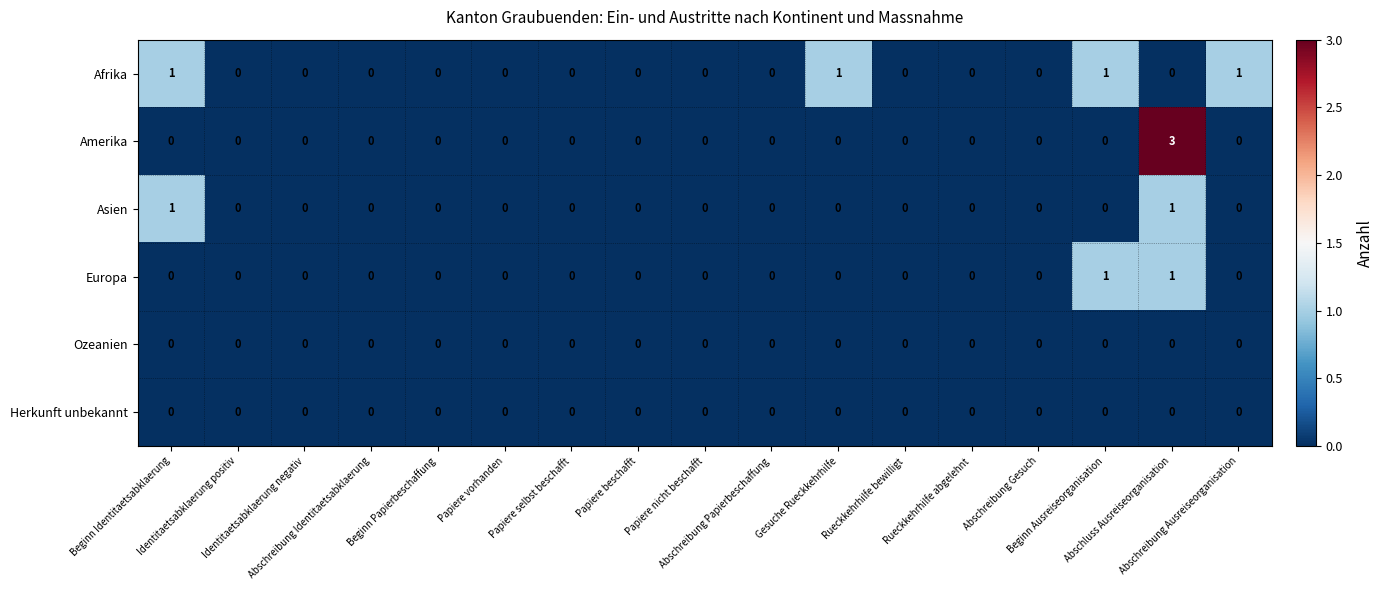

What is the sum of all Amerika values?

3